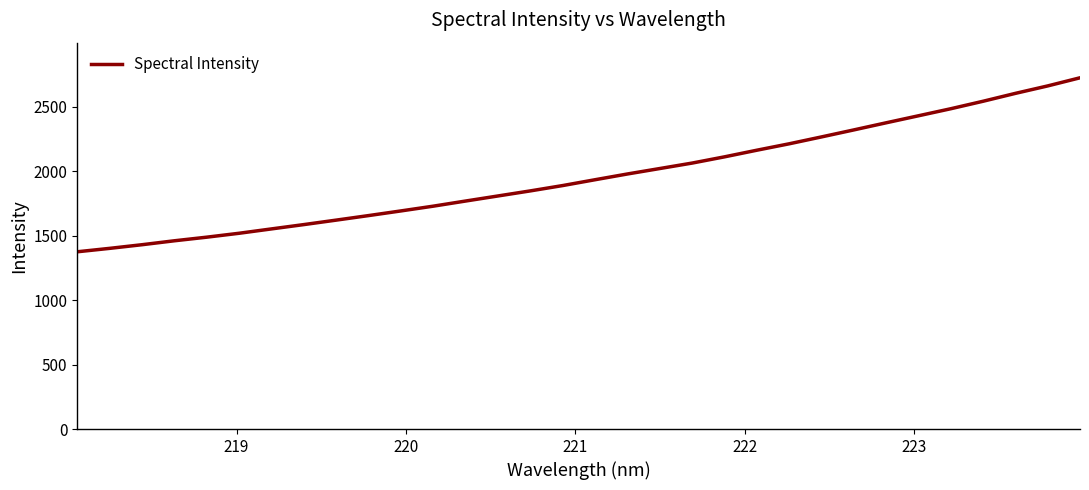

What is the difference between the maximum and minimum values?

1349.9